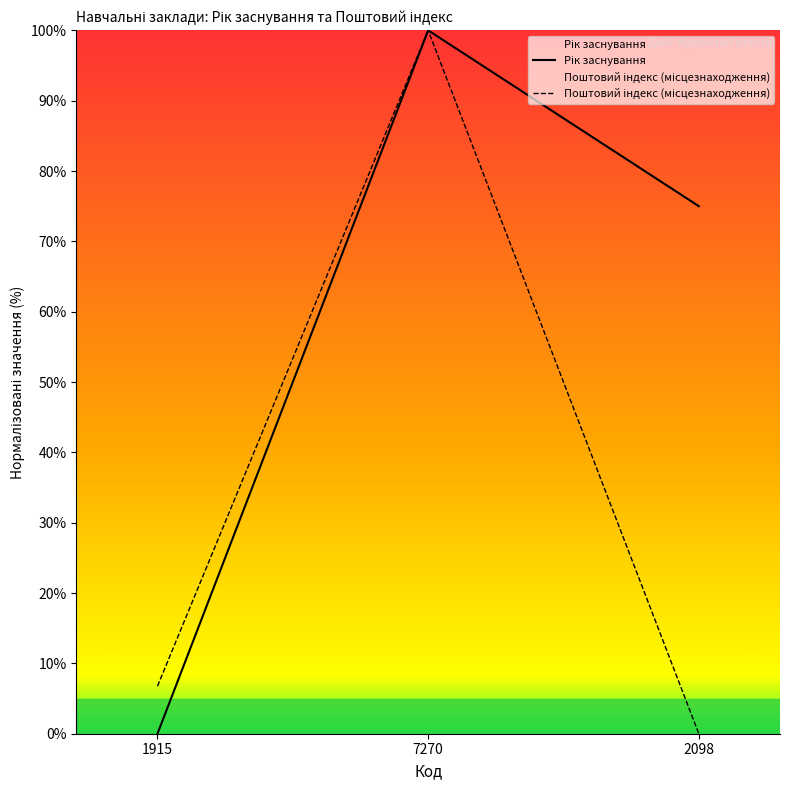

What is the value of the Рік заснування point at the 2nd from the left?

100.0